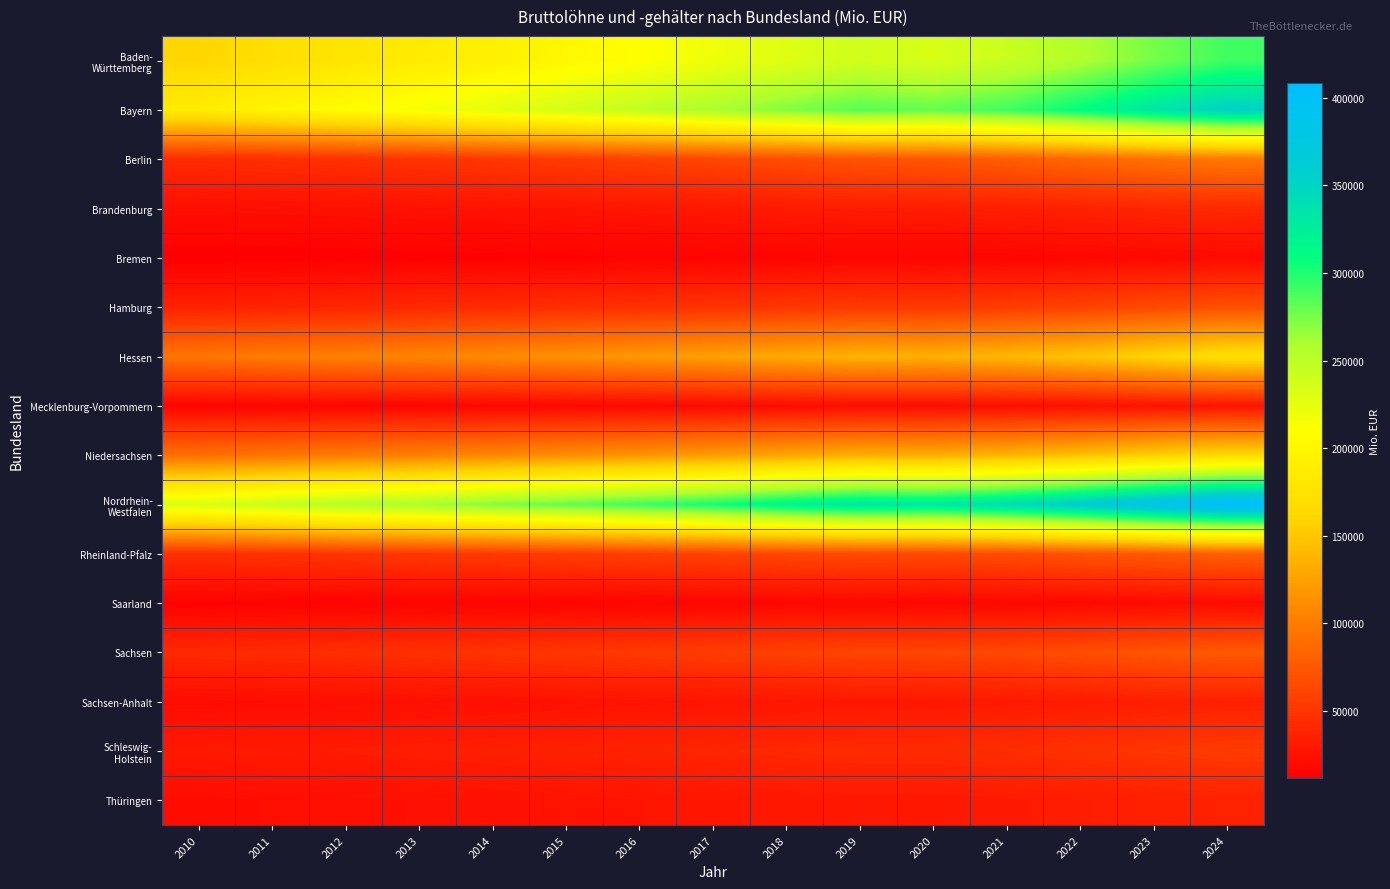

Which category has the highest value across all series?

2024